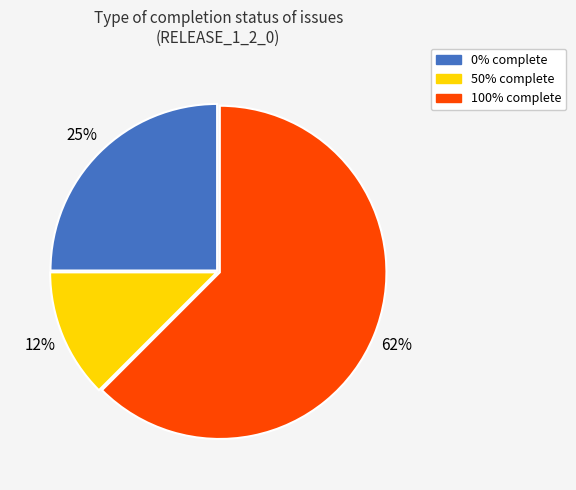

Is there a majority slice in this chart?

Yes